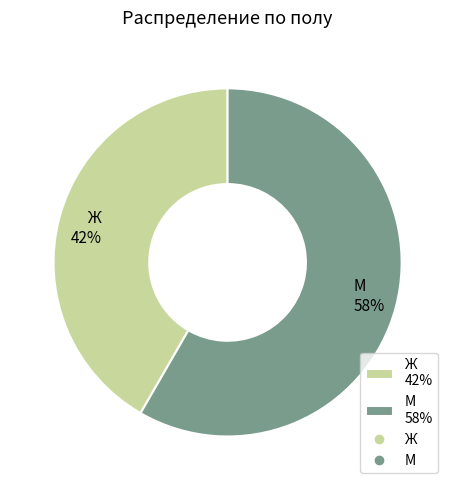

Between М and Ж, which is larger?

М